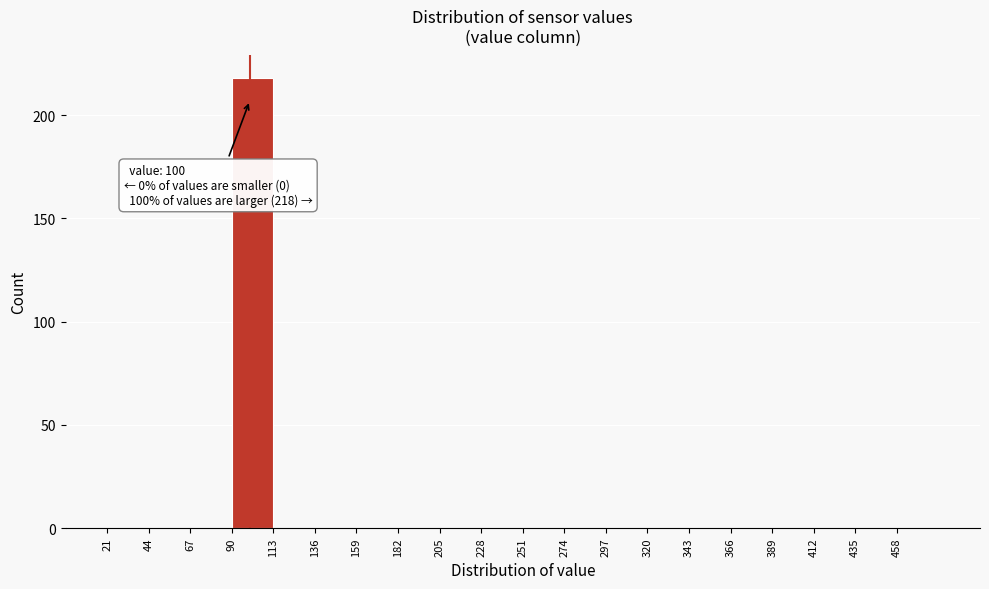

Which range on the x-axis has the tallest bar?

90 to 113